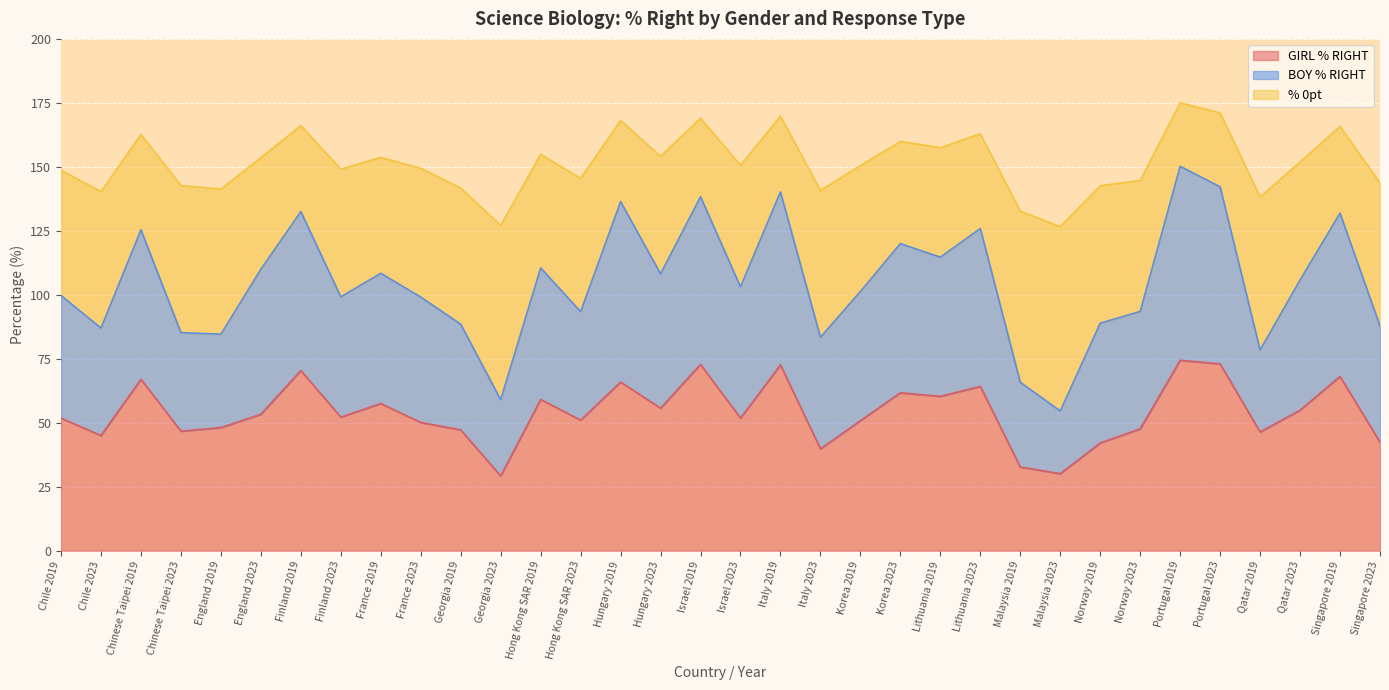

What is the difference between the highest and lowest values at Norway 2023?

97.1